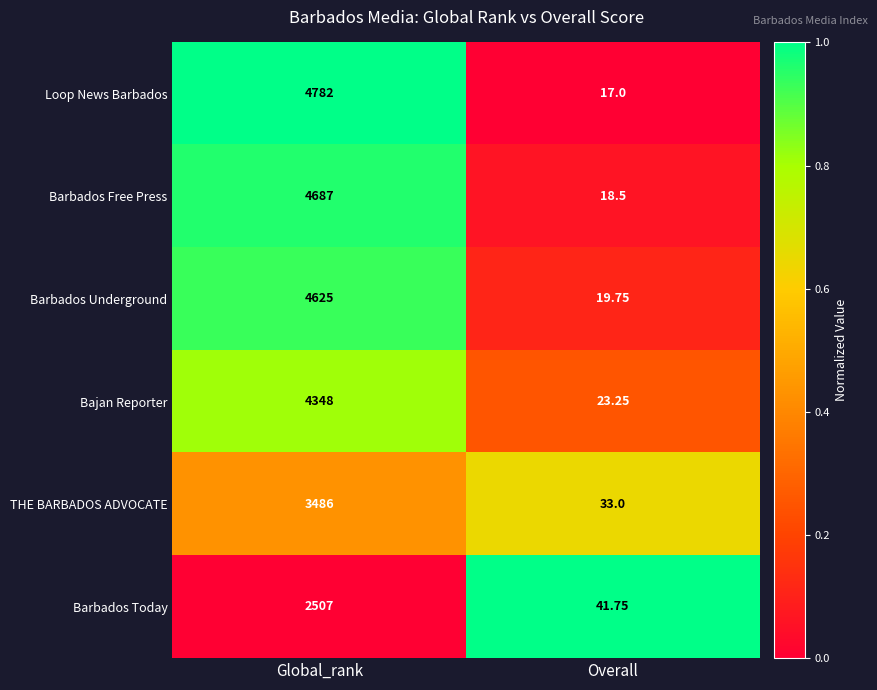

Which series has the largest total across all categories?

Loop News Barbados